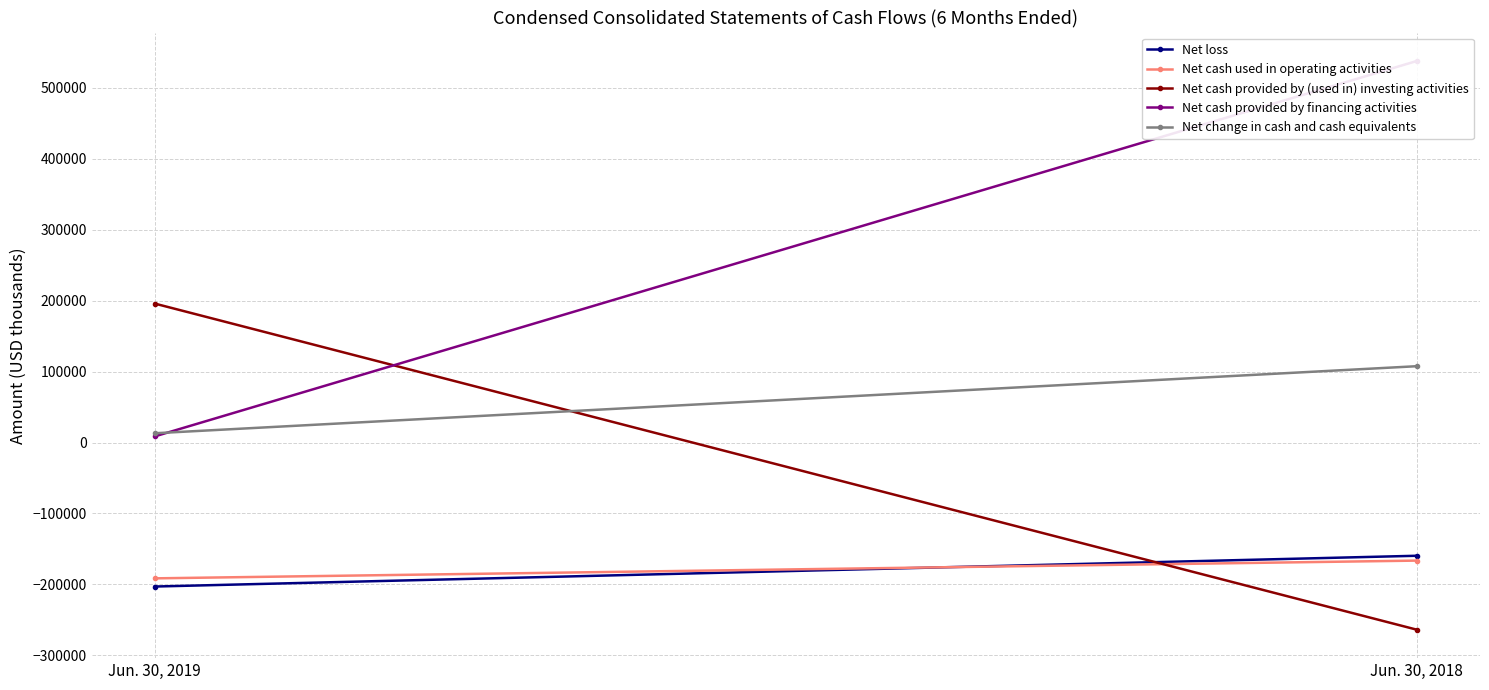

What is the difference between the Net cash provided by financing activities values at Jun. 30, 2019 and Jun. 30, 2018?

529117